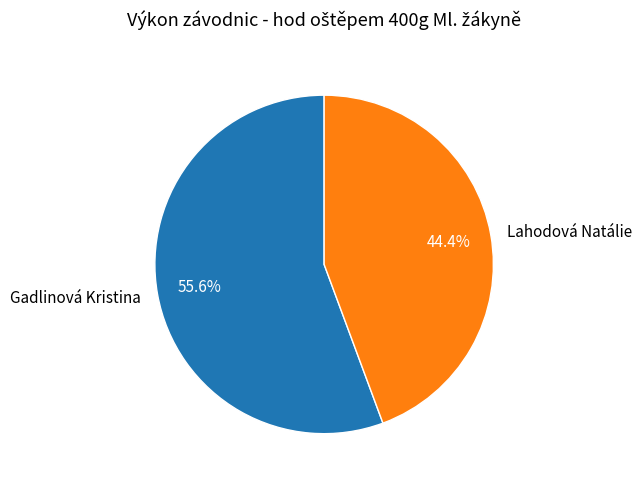

What is the largest slice in the pie chart?

Gadlinová Kristina